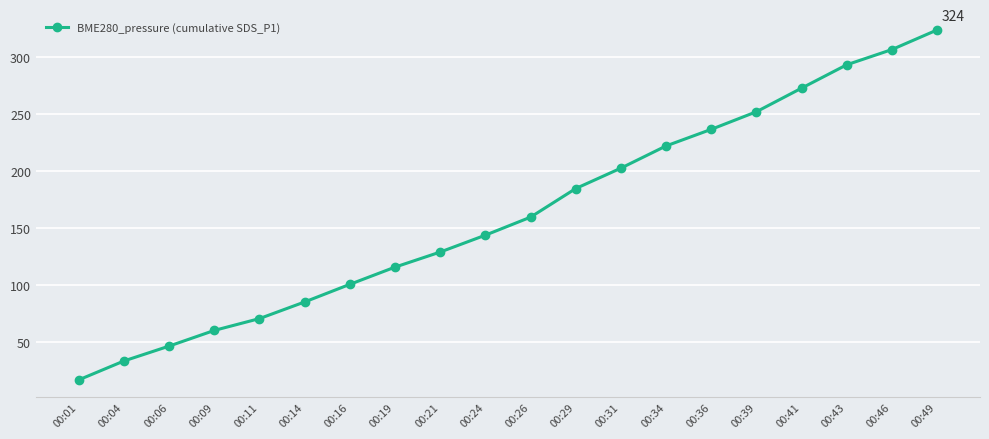

What is the change in value from 00:01 to 00:43?

+276.5